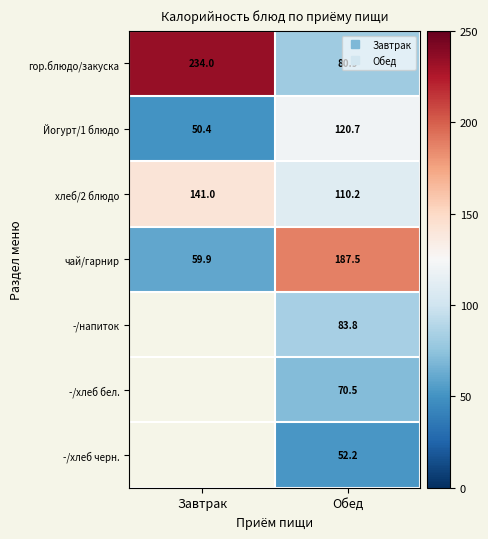

Read the Йогурт/1 блюдо value at Обед.

120.7